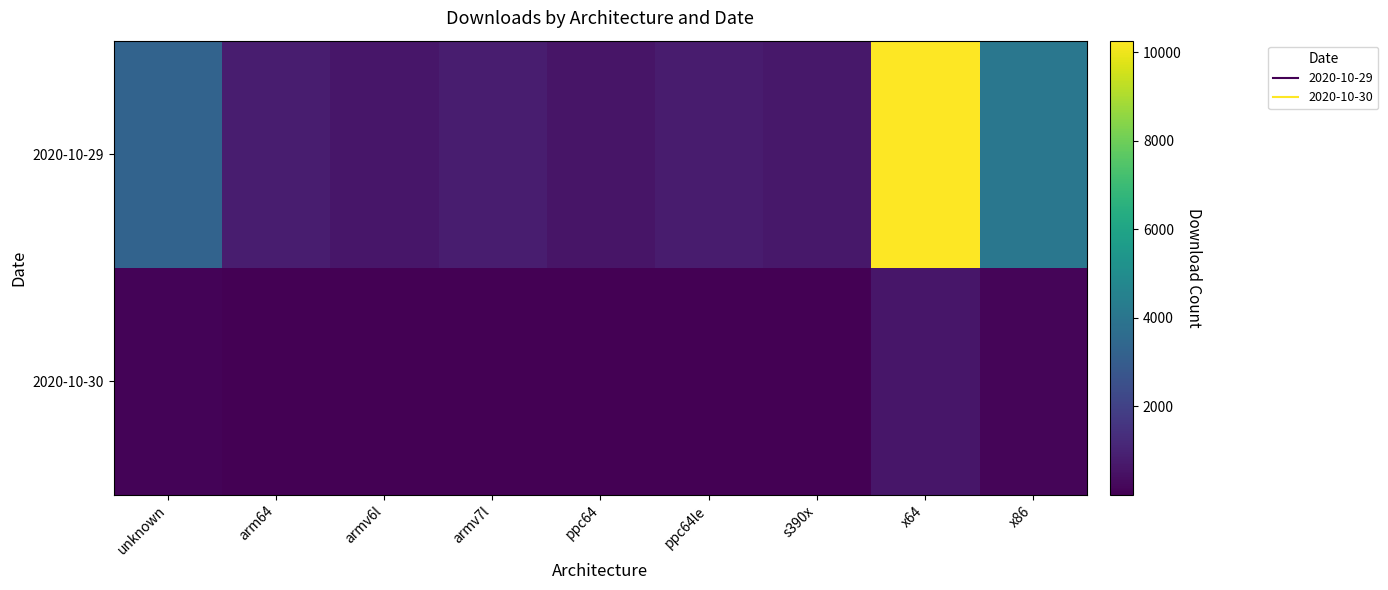

Which series has the widest spread of values?

2020-10-29